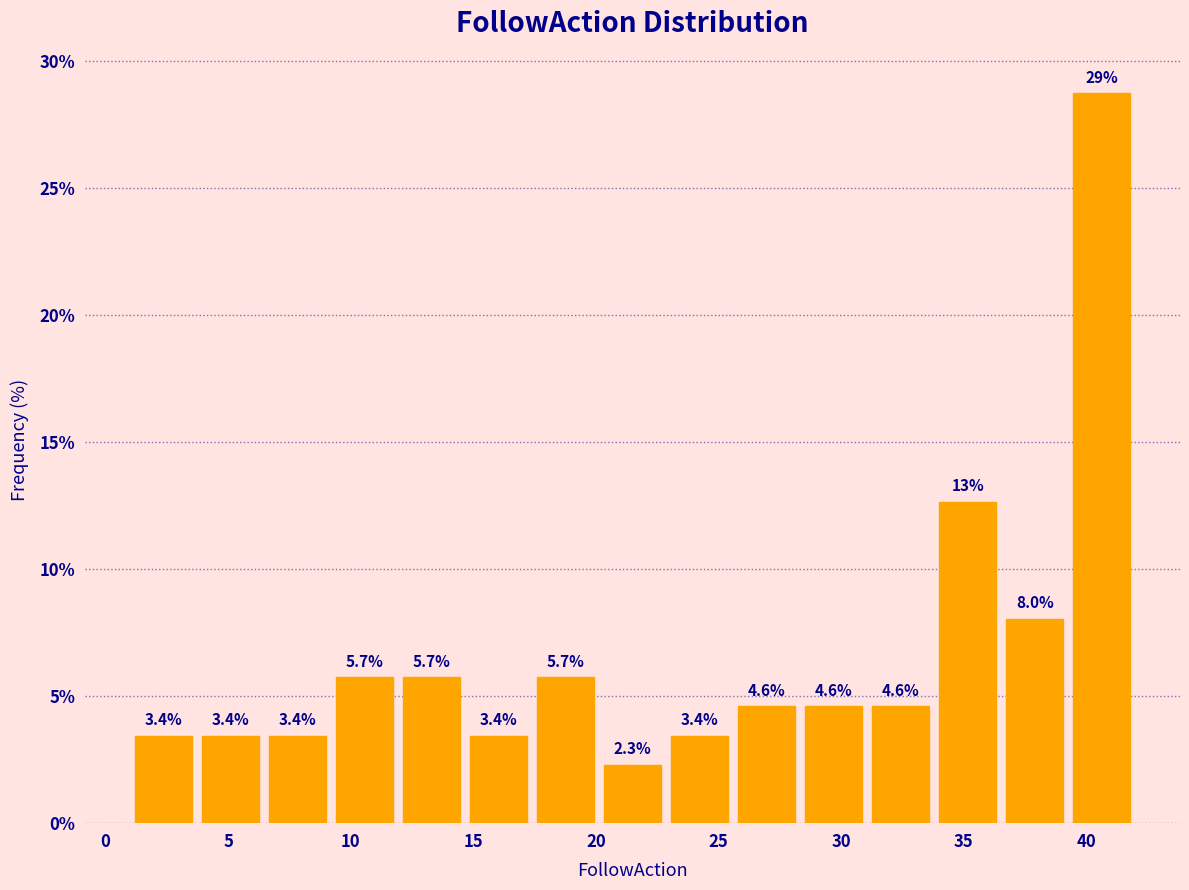

Over which range of the x-axis is the bar tallest?

39.5 to 42.0